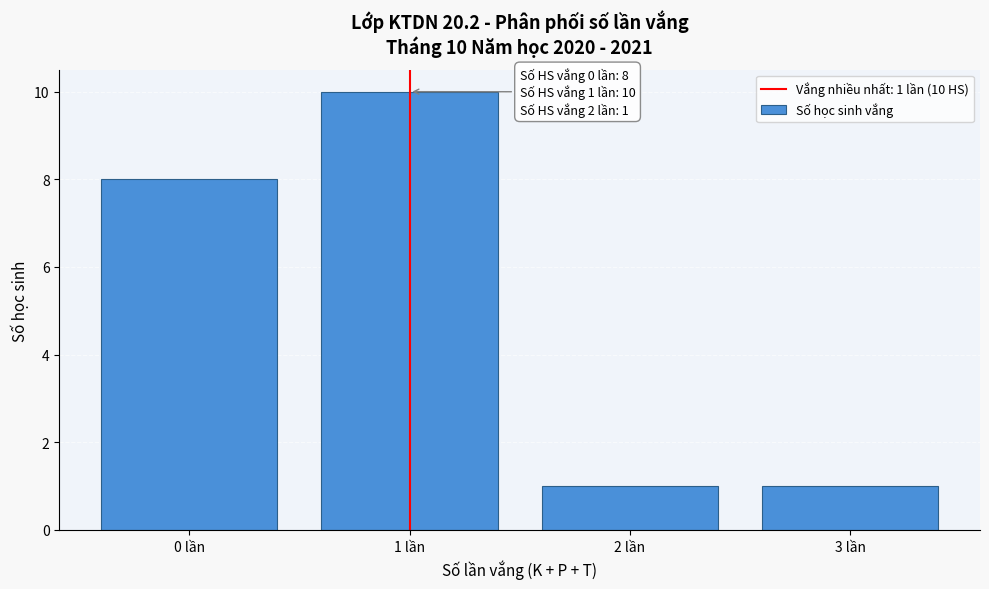

Reading left to right, extract all data points from this chart.

0 lần=8	1 lần=10	2 lần=1	3 lần=1